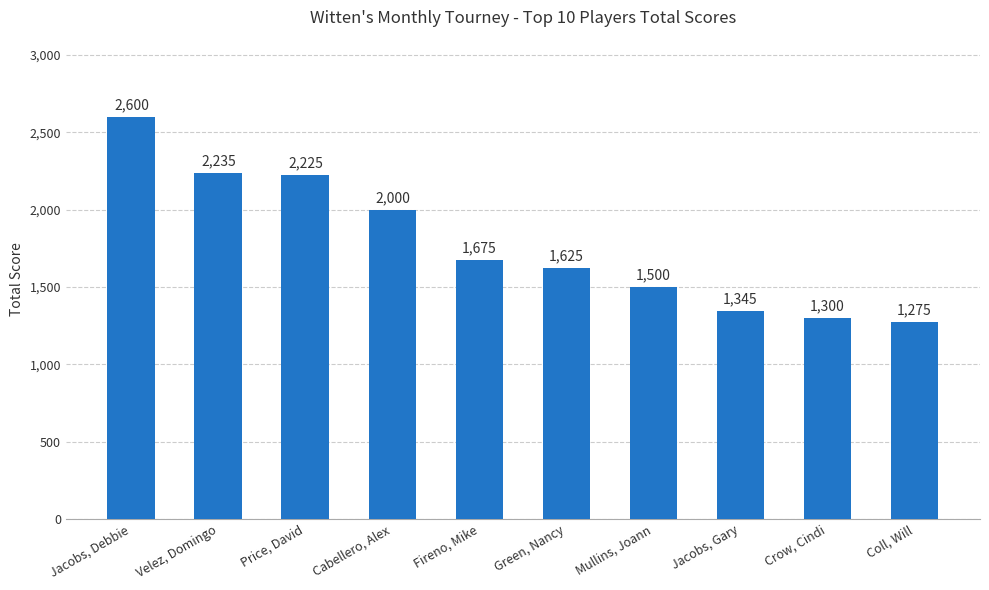

Does the chart contain stacked bars?

No